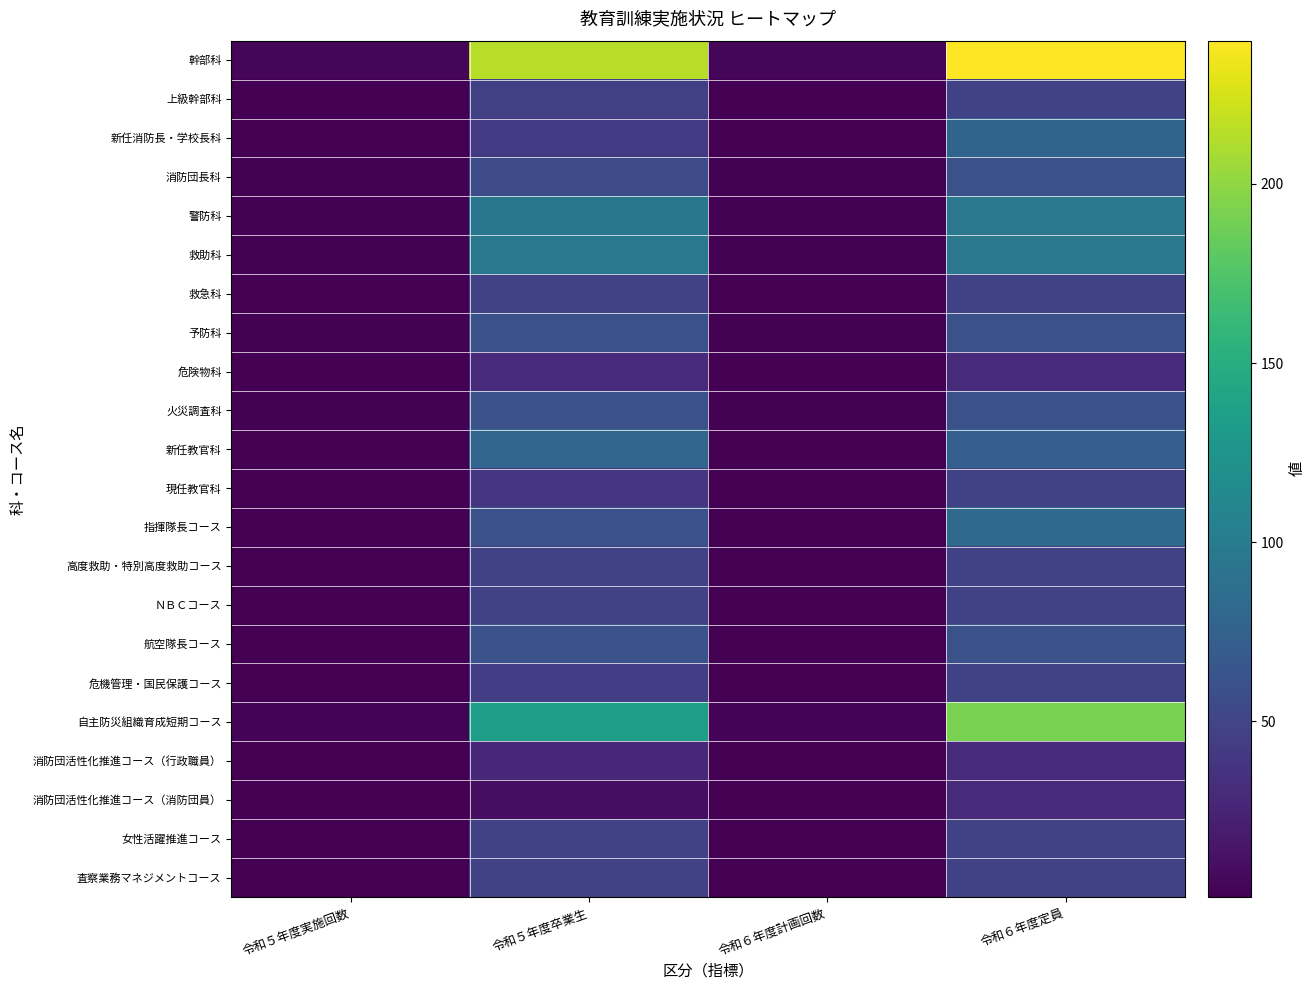

Which series has the largest total across all categories?

幹部科